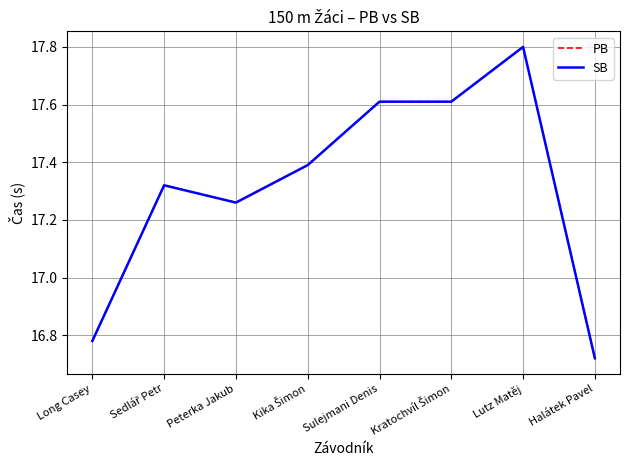

What is the sum of the PB values at Kratochvíl Šimon and Kika Šimon?

35.0